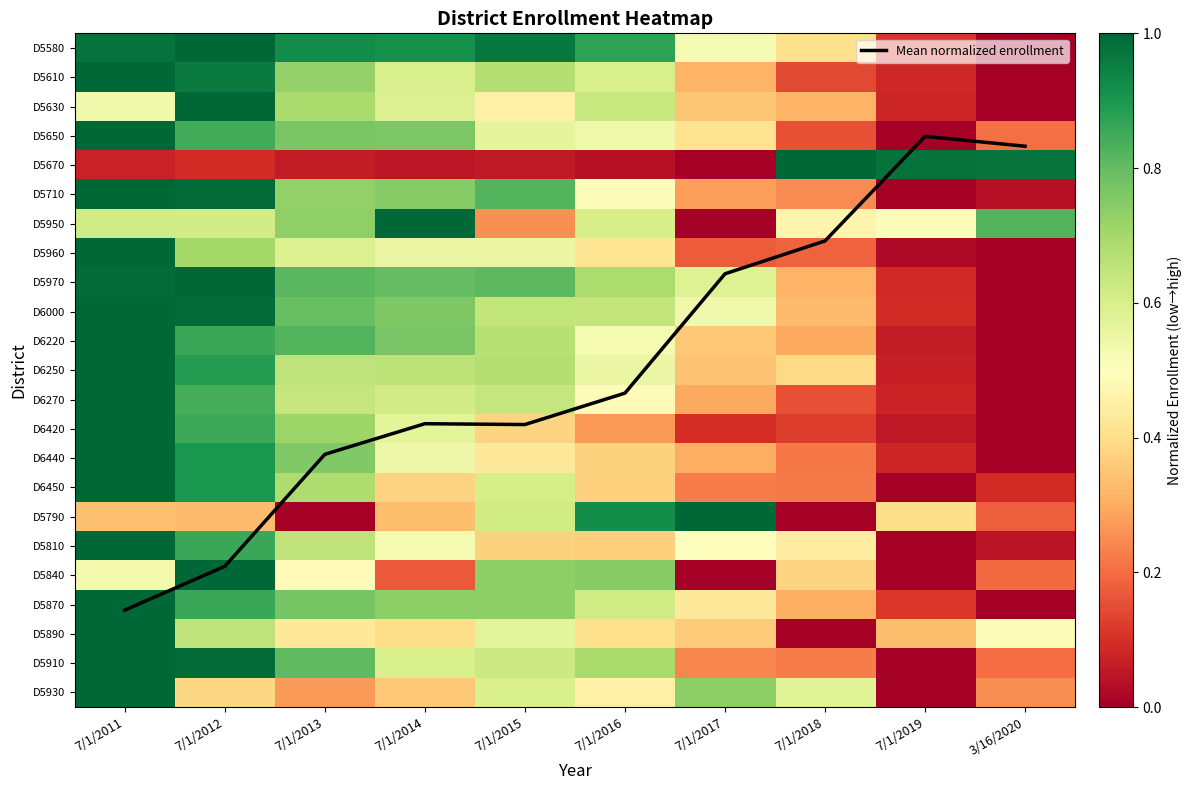

How many positive values does the D6450 series have?

9